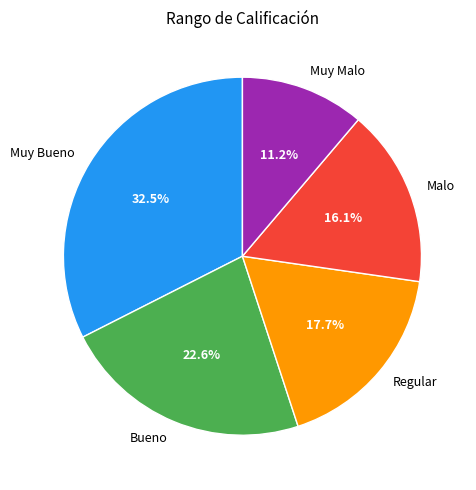

Count the number of slices in the pie.

5